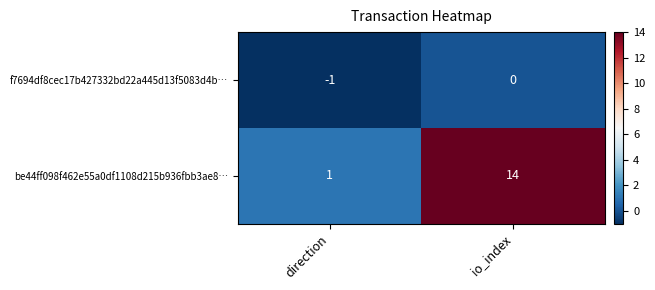

Reading left to right, list all the values displayed in this chart.

f7694df8cec17b427332bd22a445d13f5083d4b…: -1	0
be44ff098f462e55a0df1108d215b936fbb3ae8…: 1	14